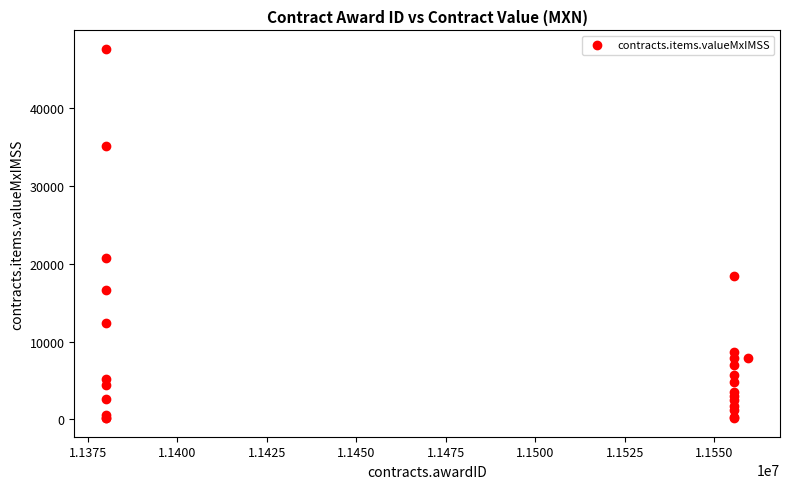

What Y value in the scatter plot is closest to 23876?

20687.4